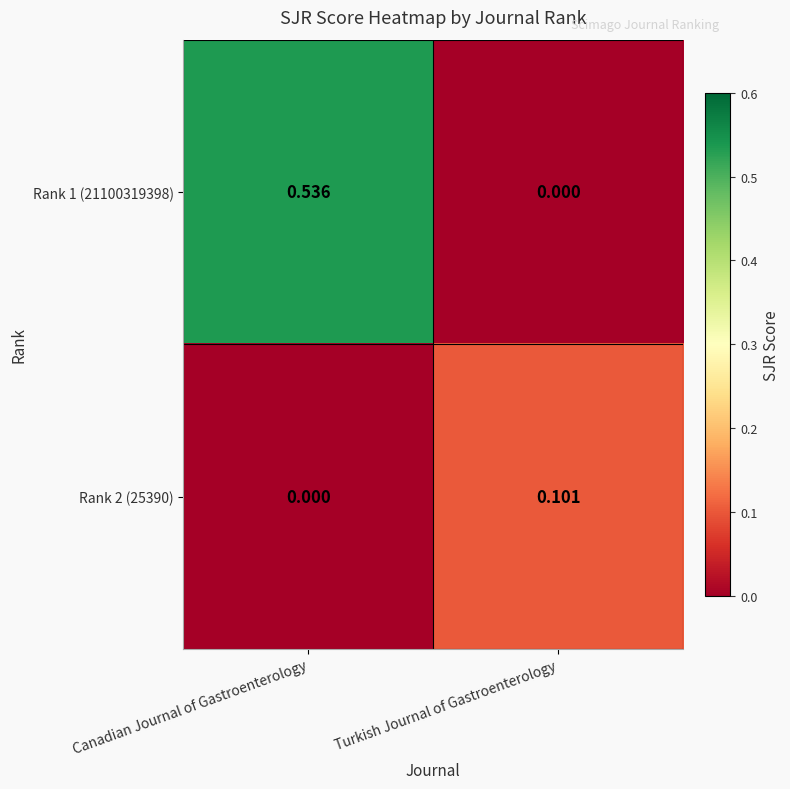

At which category is the sum across all series the highest?

Canadian Journal of Gastroenterology